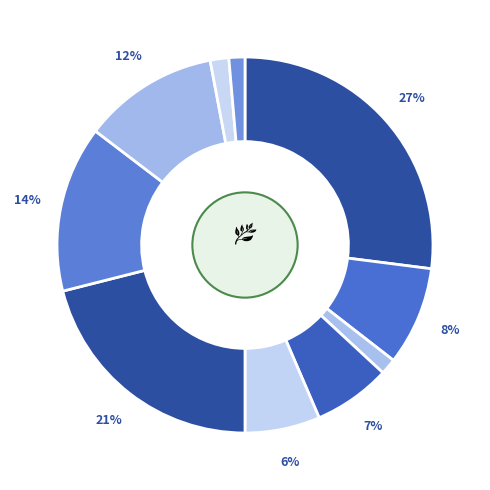

How many slices are in this pie chart?

10